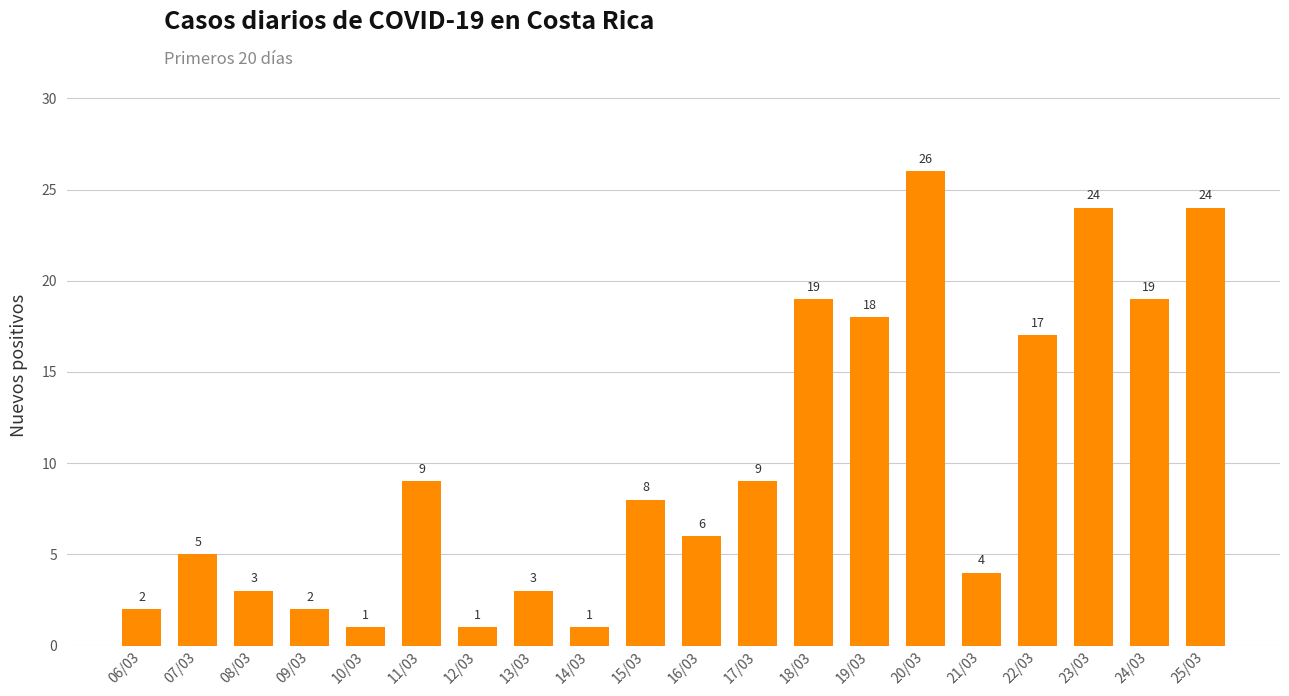

What is the value of the 4th bar from the left?

2